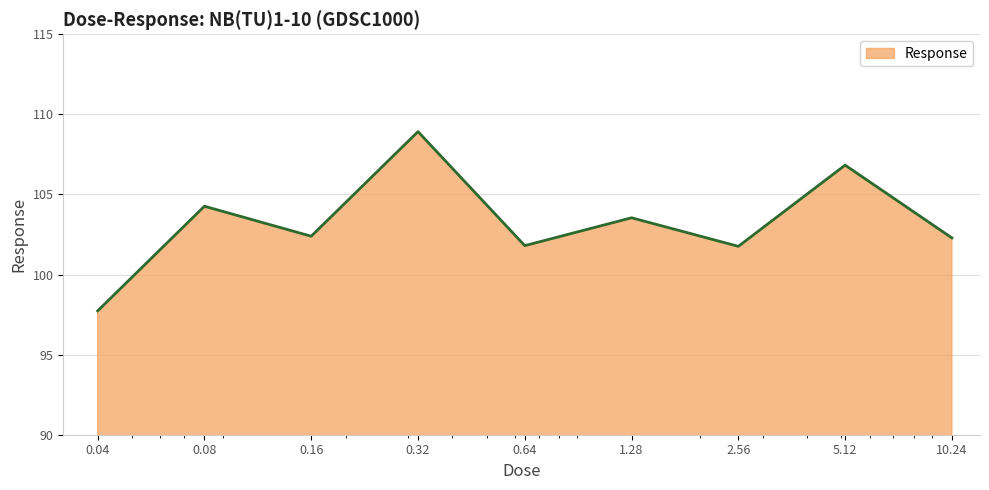

What is the greatest value displayed?

108.9